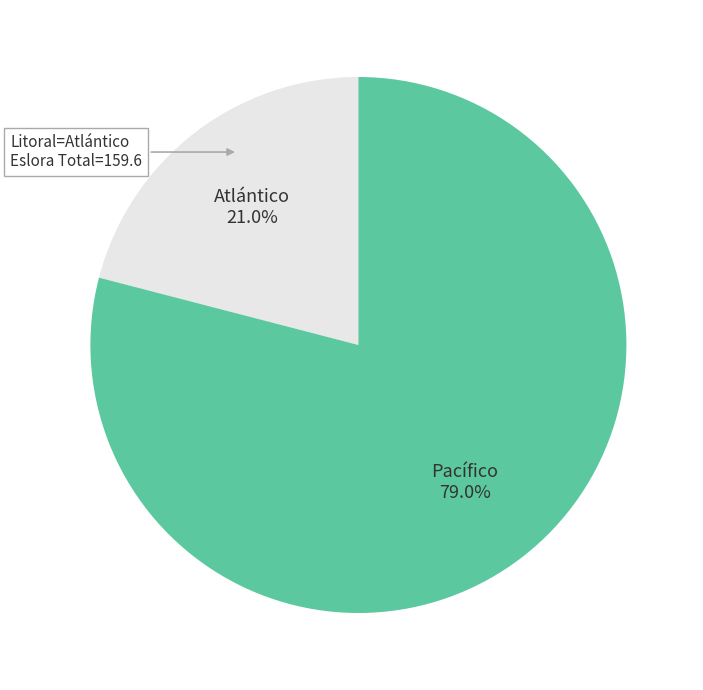

How many segments does this pie chart have?

2